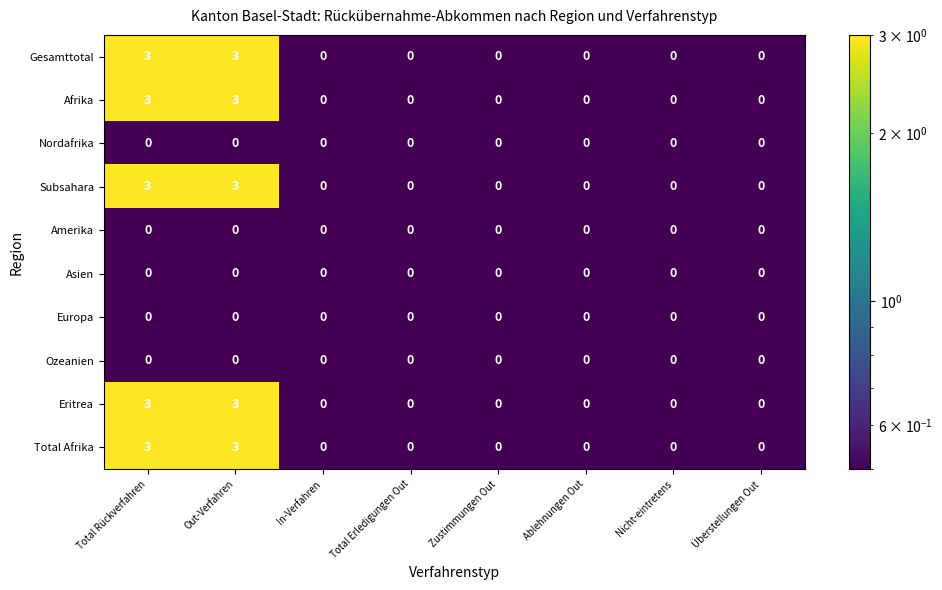

Is the value of Amerika at Zustimmungen Out greater than the value of Subsahara at Out-Verfahren?

No